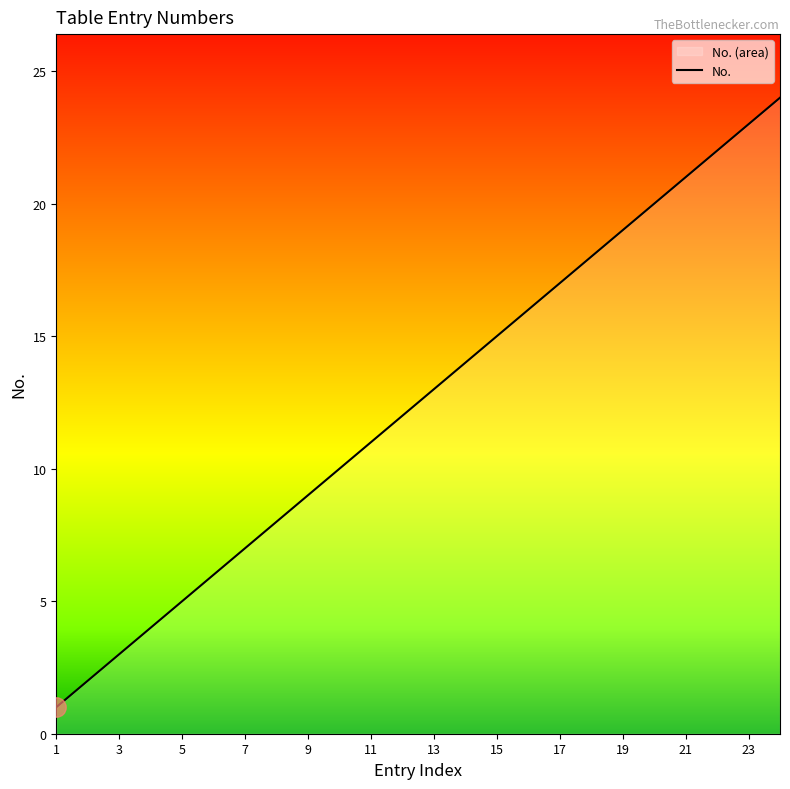

How many series are shown in this chart?

1